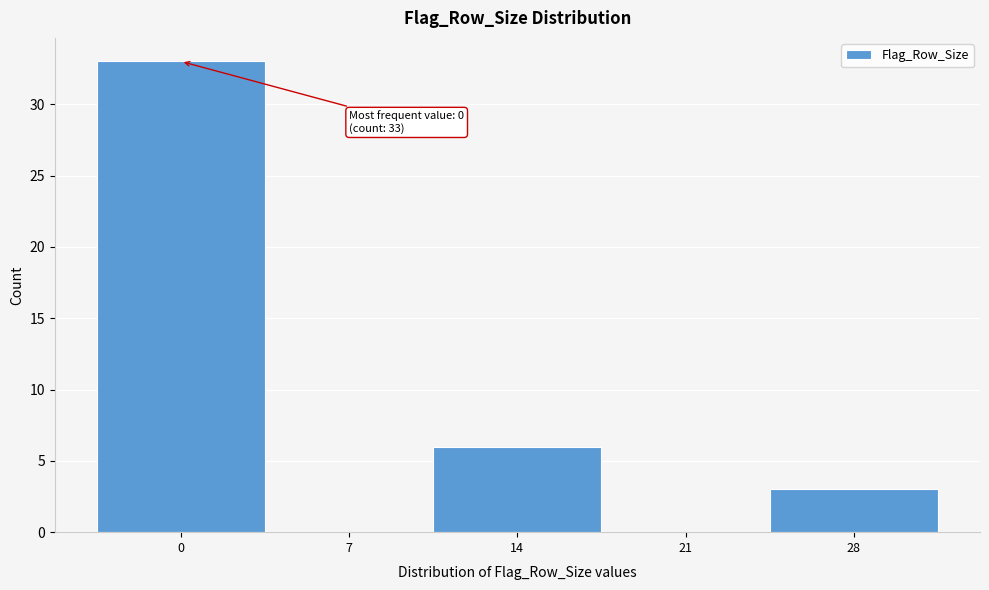

Reading left to right, what are all the values shown in this chart?

0=33	7=0	14=6	21=0	28=3